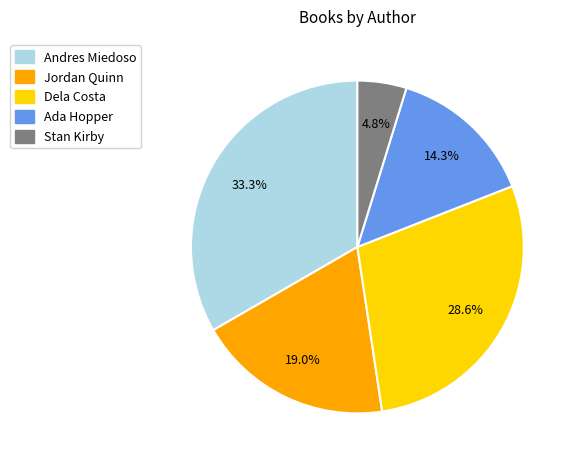

What portion of the pie excludes Andres Miedoso?

66.7%